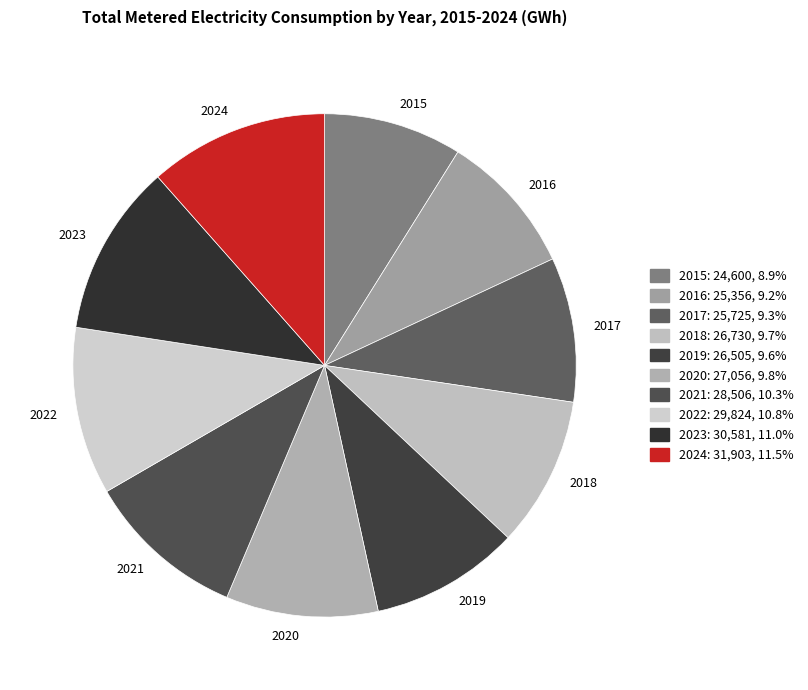

Do 2016 and 2015 together represent more than half of the pie?

No